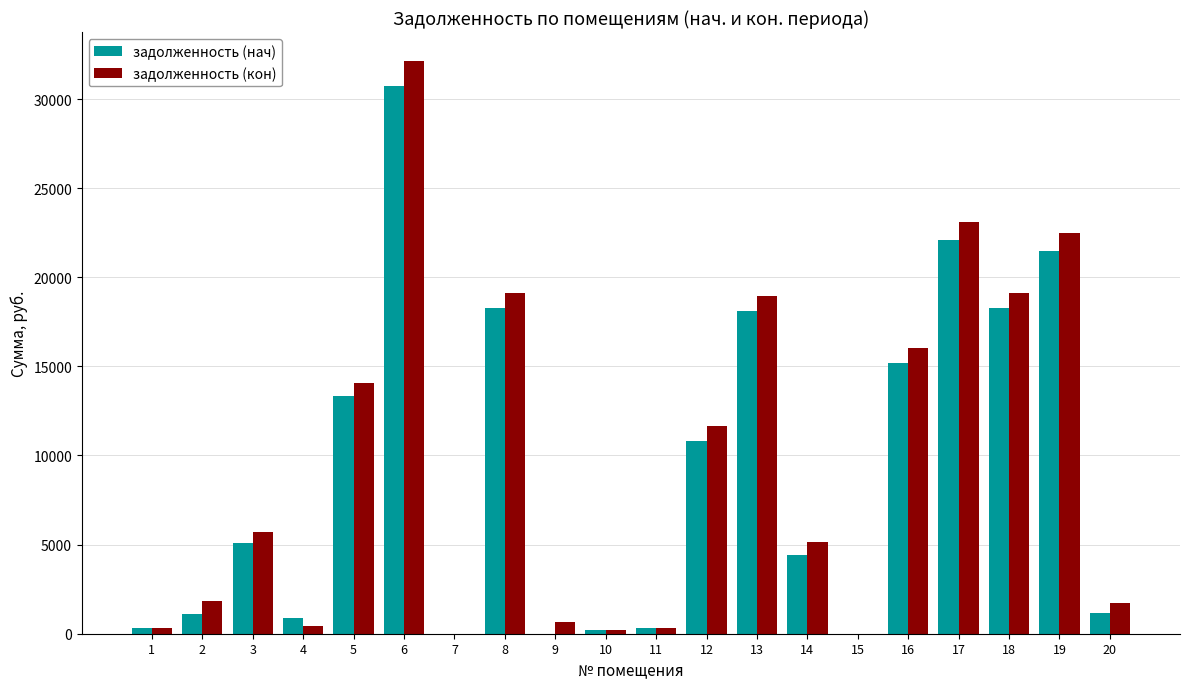

Which series has the largest range (max minus min)?

задолженность (кон)